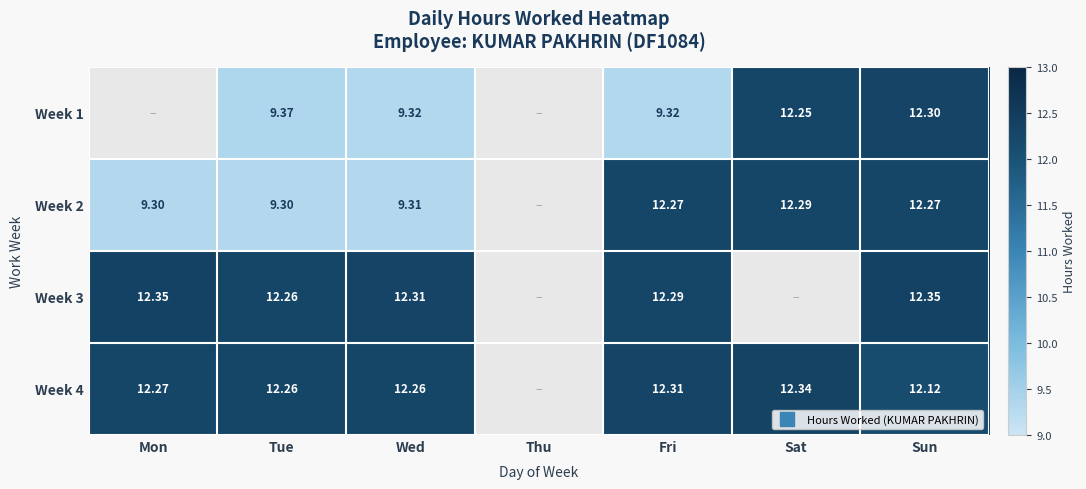

The value of Week 2 at Sun is 12.3. True or false?

True